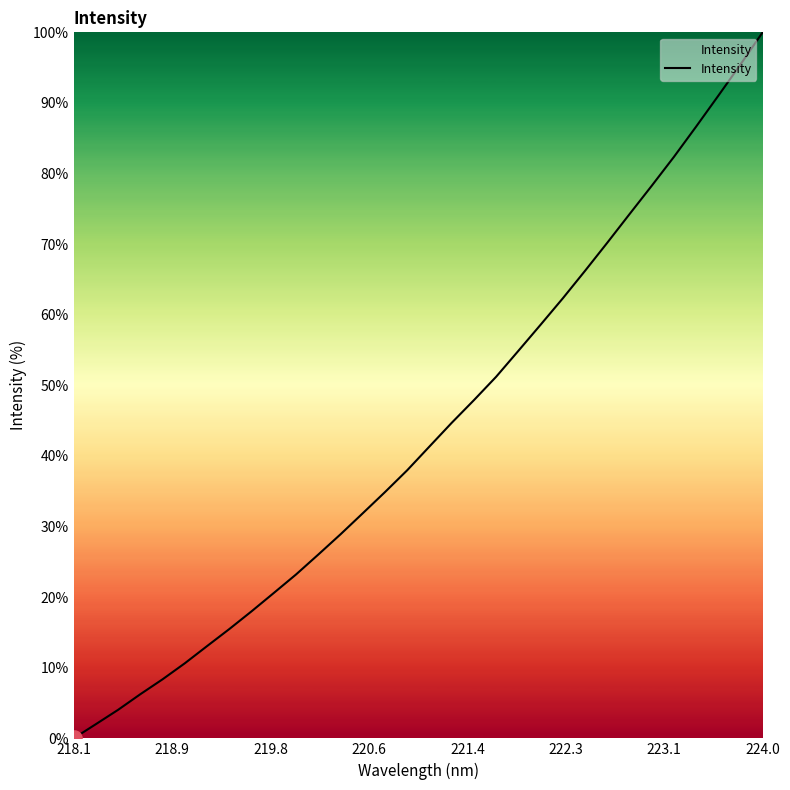

What is the greatest value displayed?

100.0